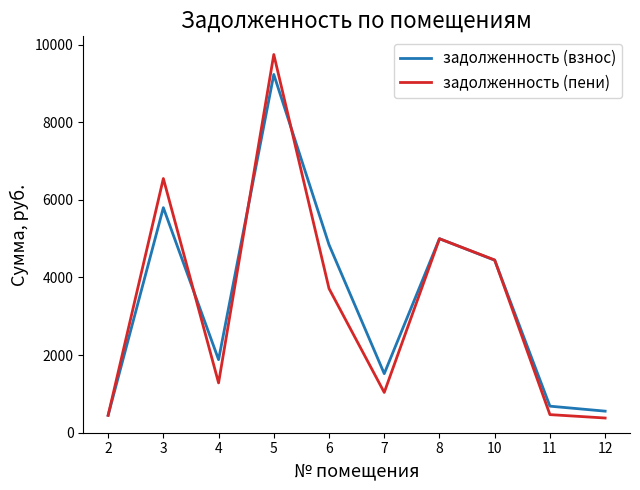

What is the difference between the highest and lowest values at 6?

1128.9